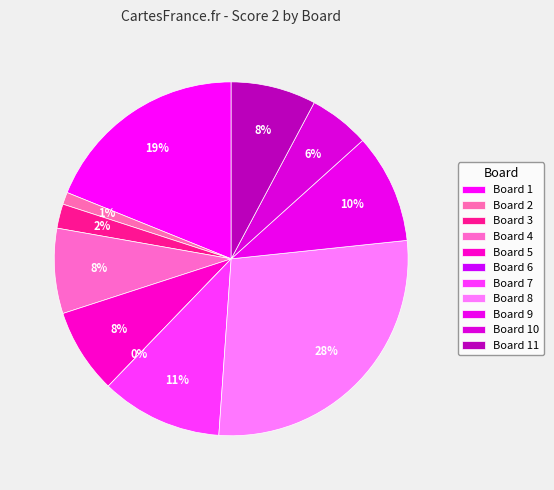

To the nearest percent, what percentage of the pie is Board 2?

1%